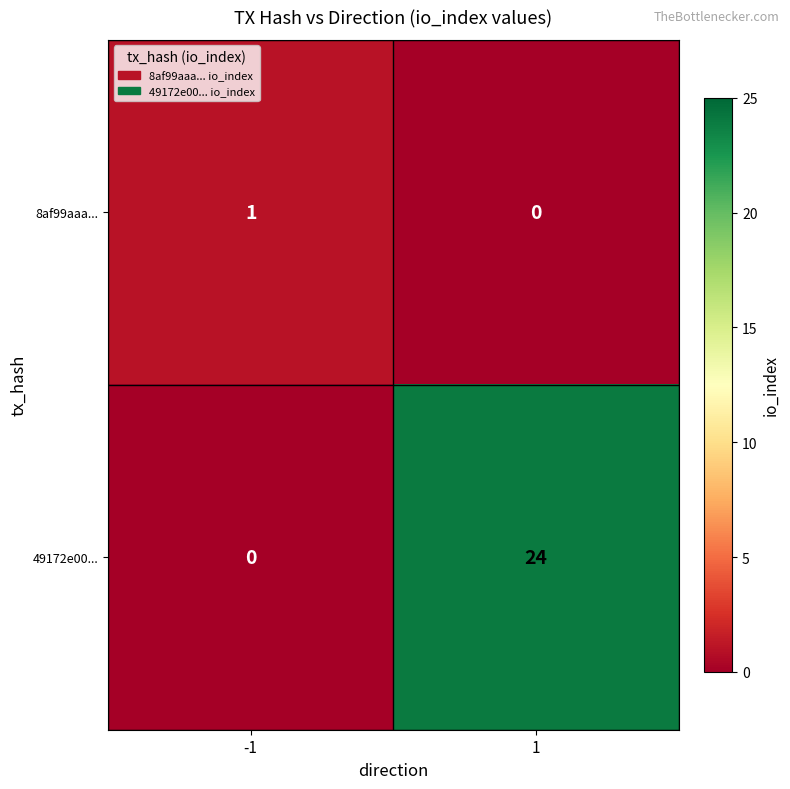

Rank the series by their average value, from lowest to highest.

8af99aaa..., 49172e00...